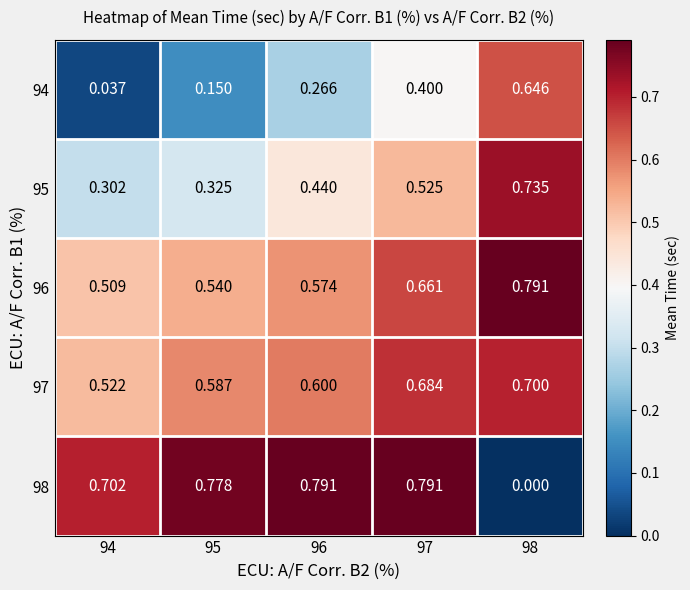

Is the value of 95 at 95 greater than the value of 96 at 97?

No